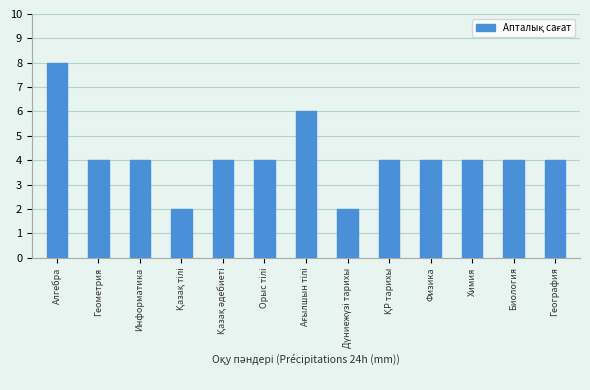

What is the value of the 7th bar from the left?

6